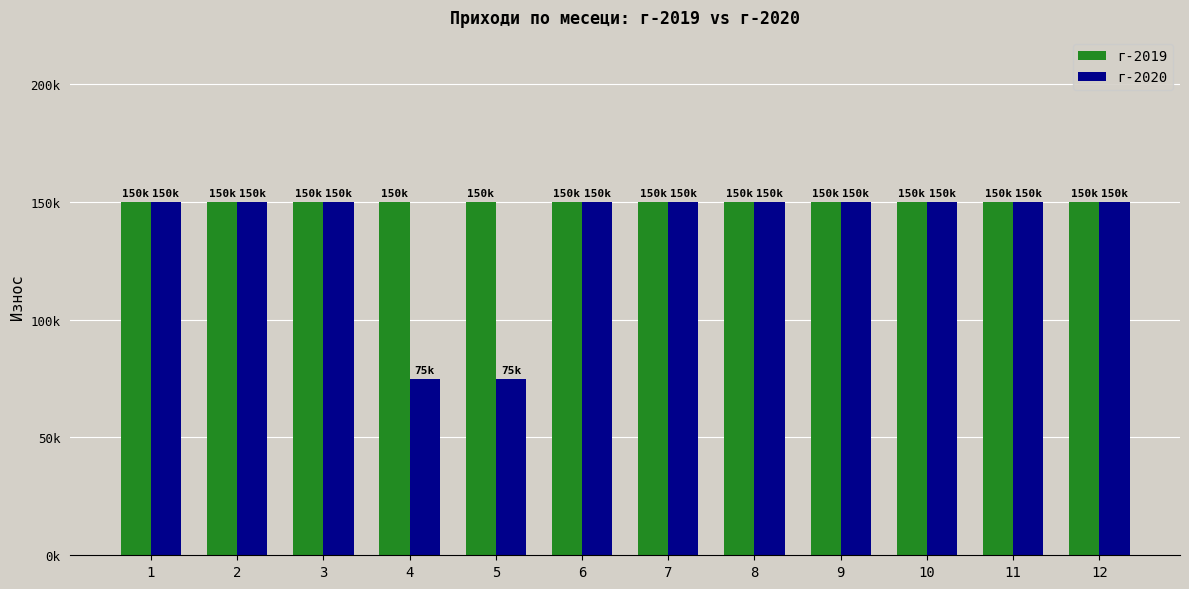

The г-2019 series shows 150000 at 9. True or false?

True